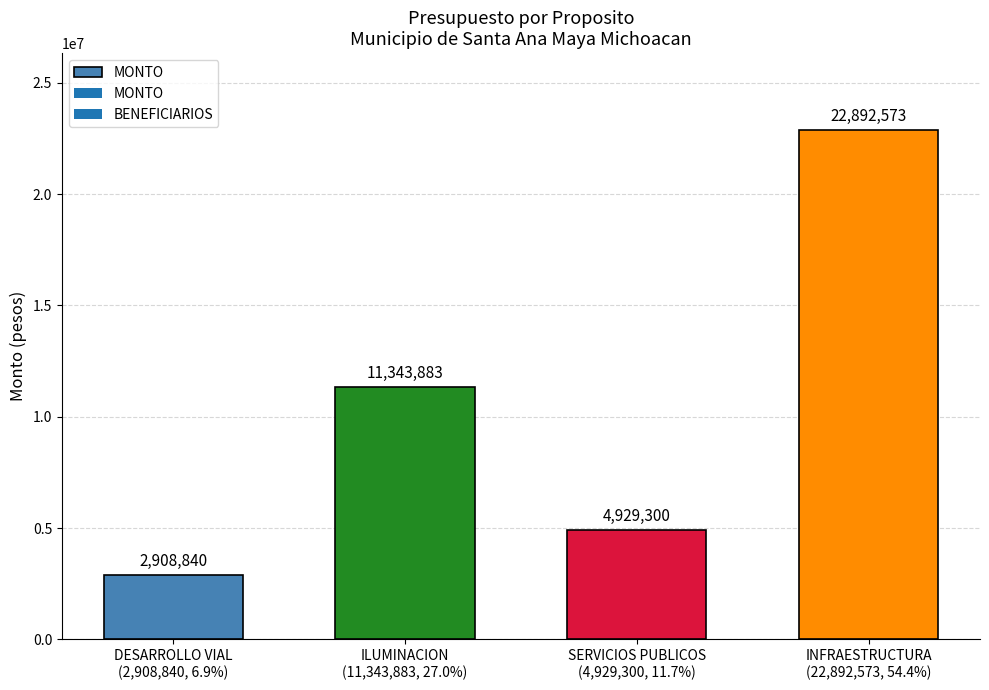

How many data points are less than 11343883?

2